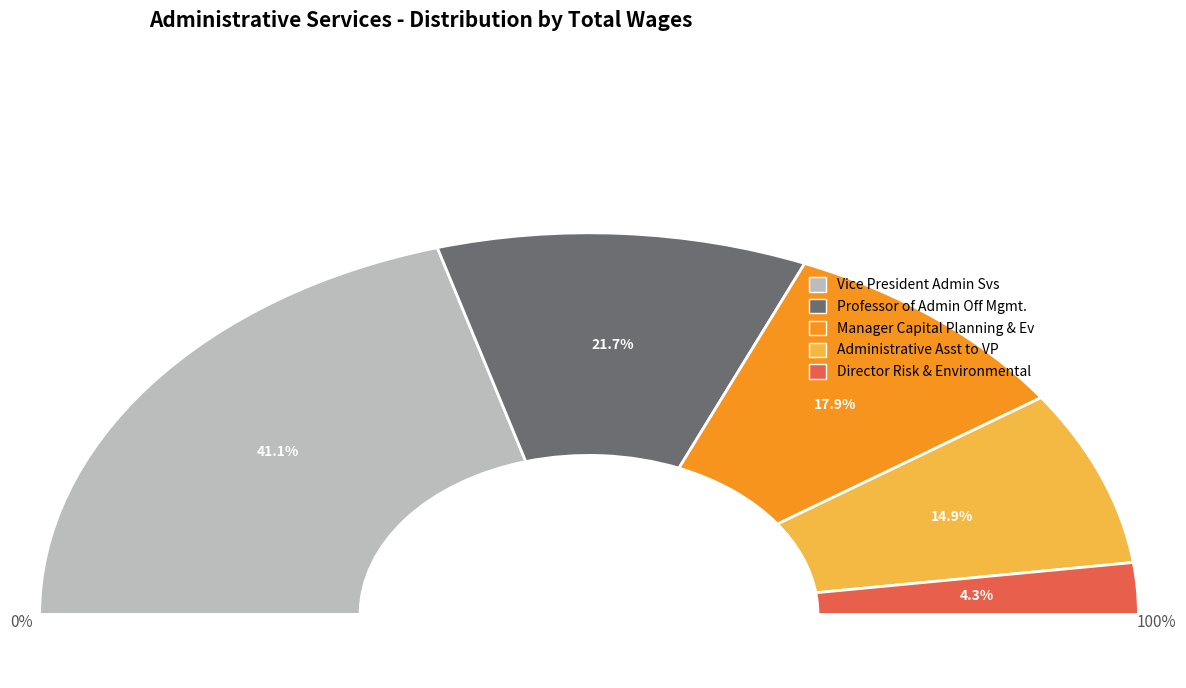

To the nearest percent, what is the difference between the Director Risk & Environmental and Vice President Admin Svs slice percentages?

37%